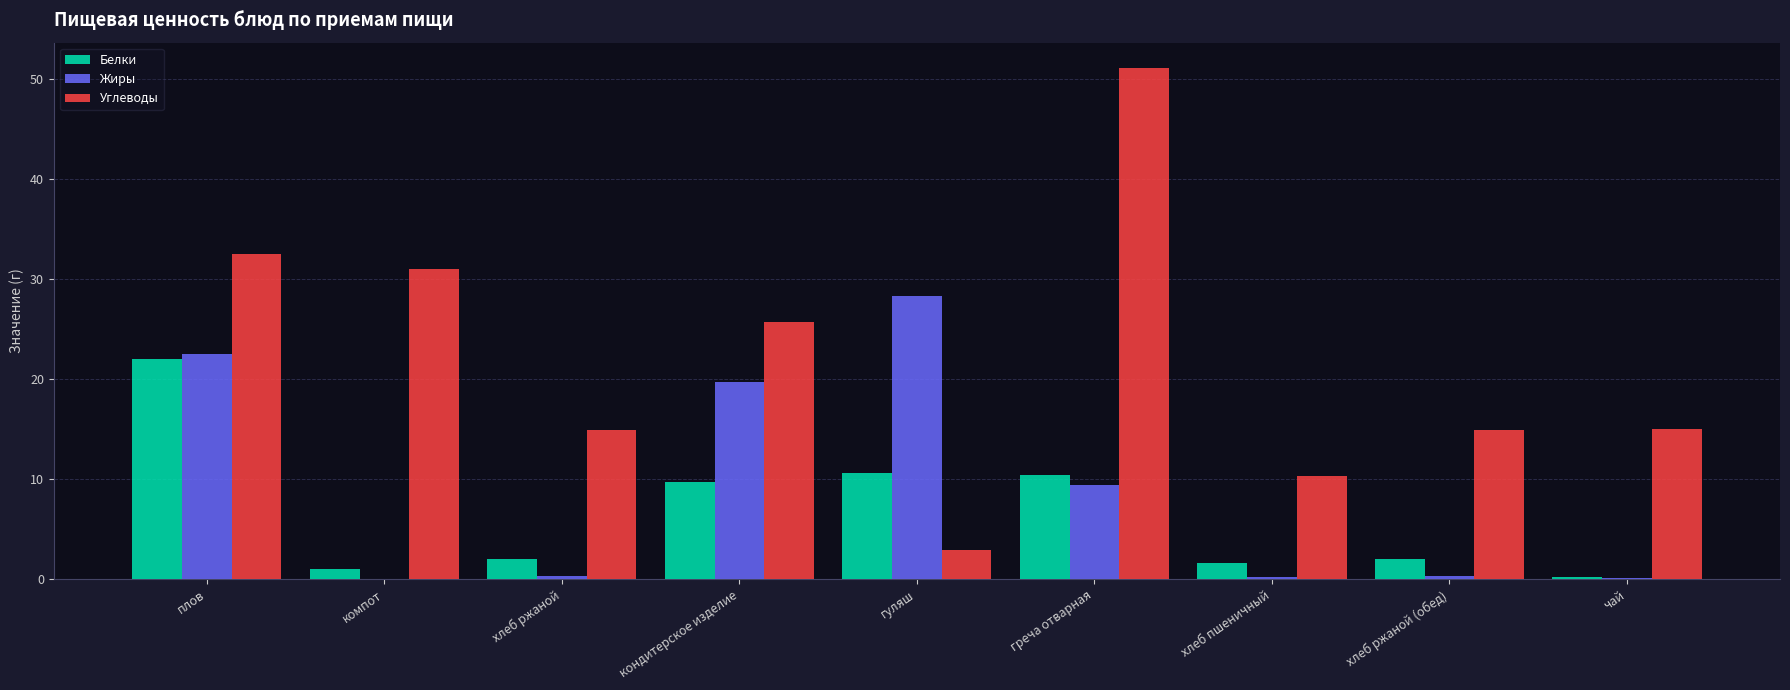

Count the number of categories in the chart.

9